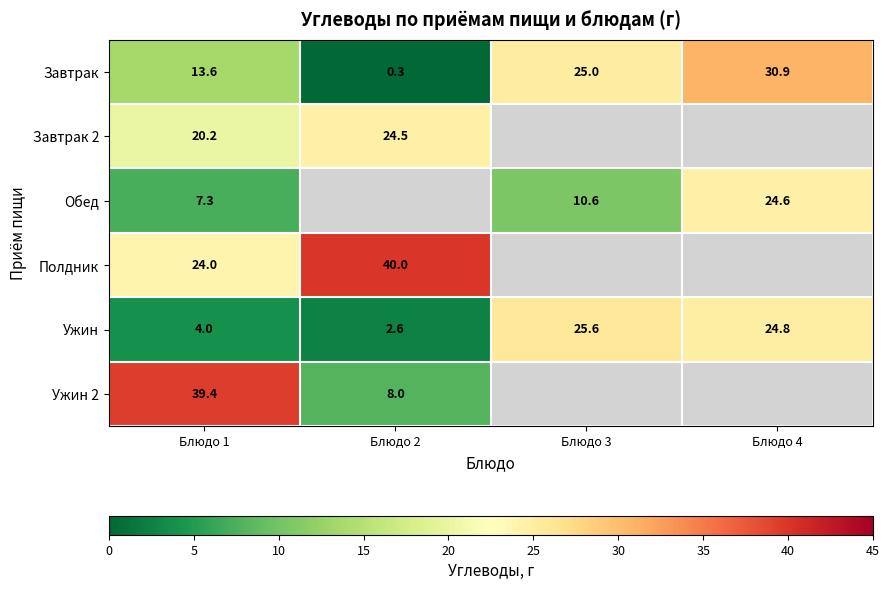

What is the difference between the Ужин values at Блюдо 4 and Блюдо 2?

22.2